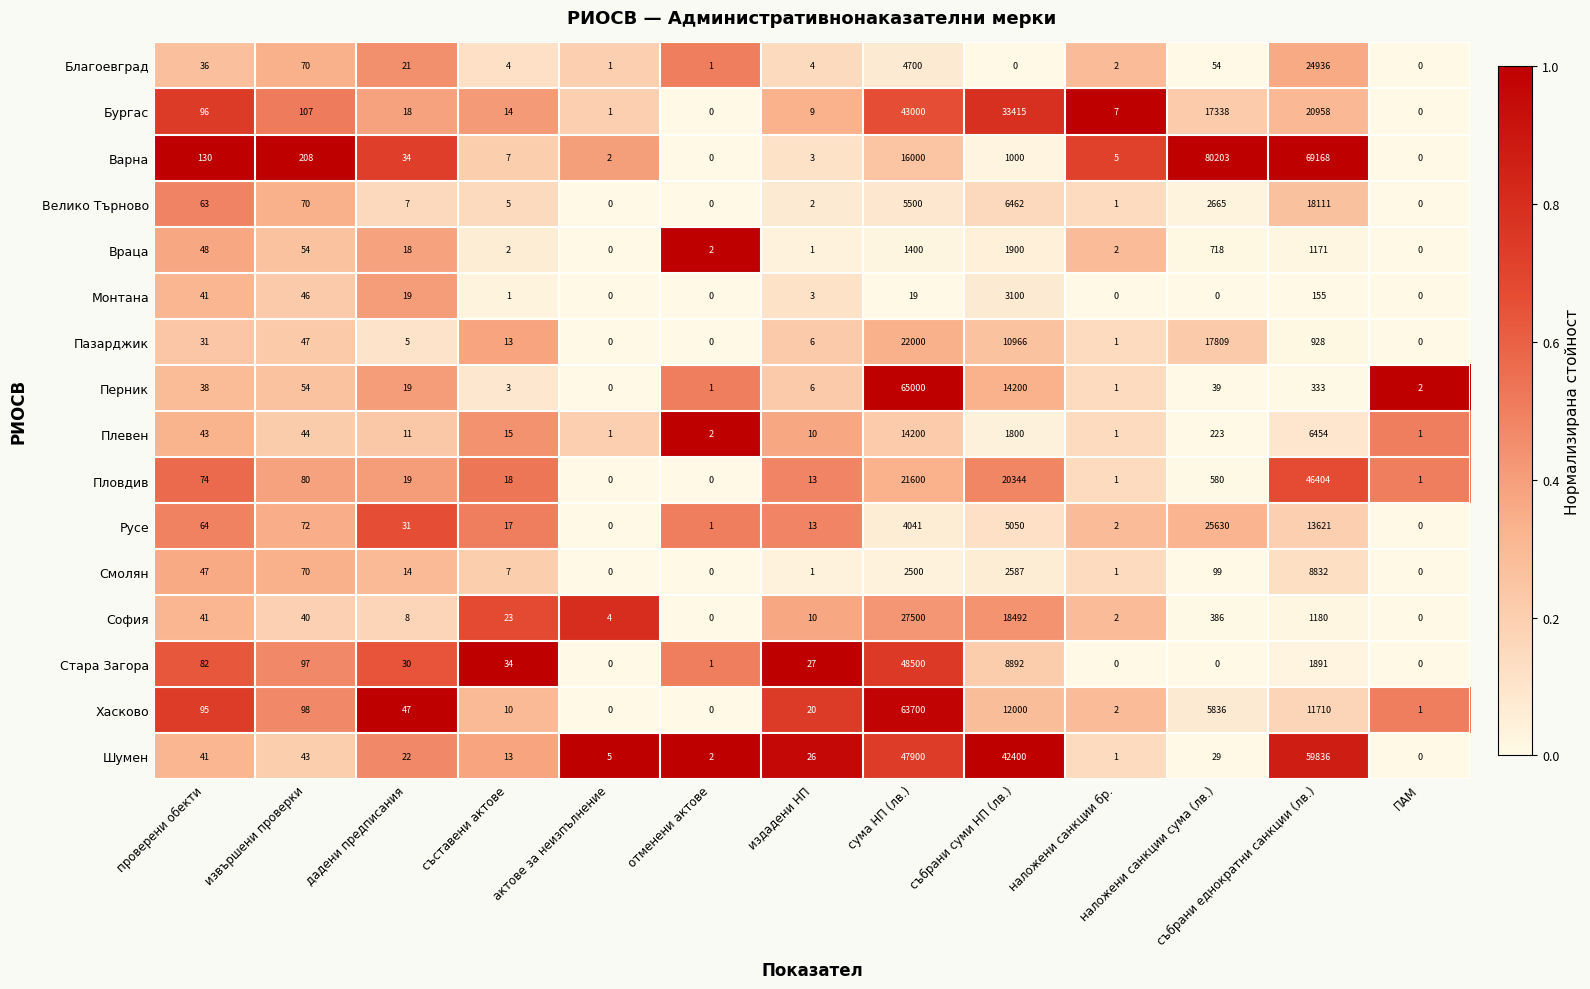

Which series has the largest range (max minus min)?

Варна